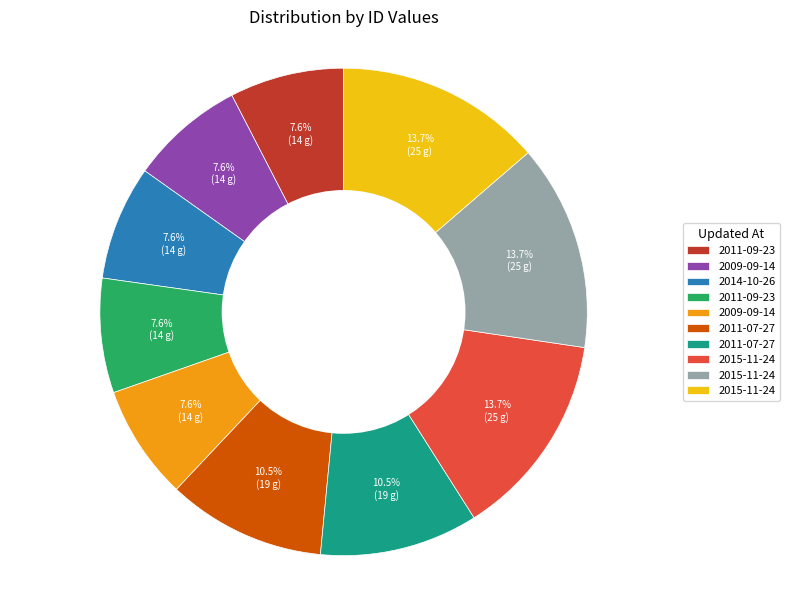

Is there a majority slice in this chart?

No